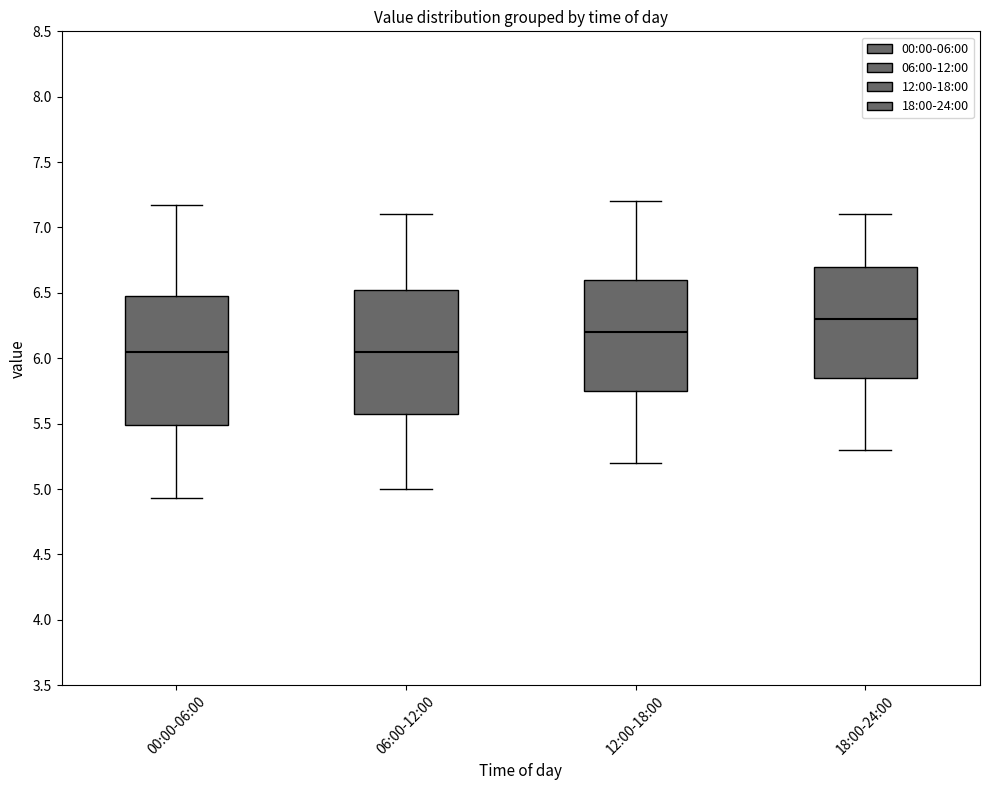

Where does the median line of the box for 12:00-18:00 sit on the y-axis? The values are not printed on the chart, so give them approximately, as read against the axis.

6.20